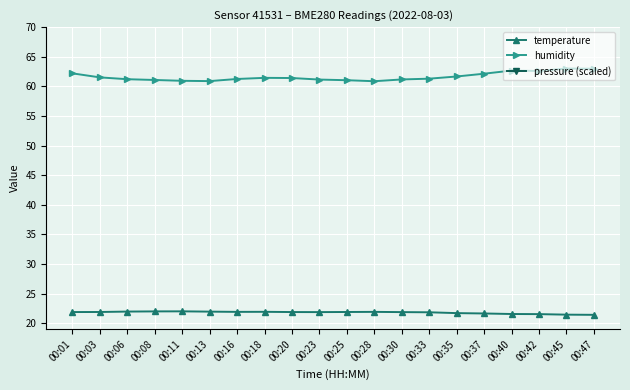

True or false: humidity has a value of 107.0 at 00:40.

False